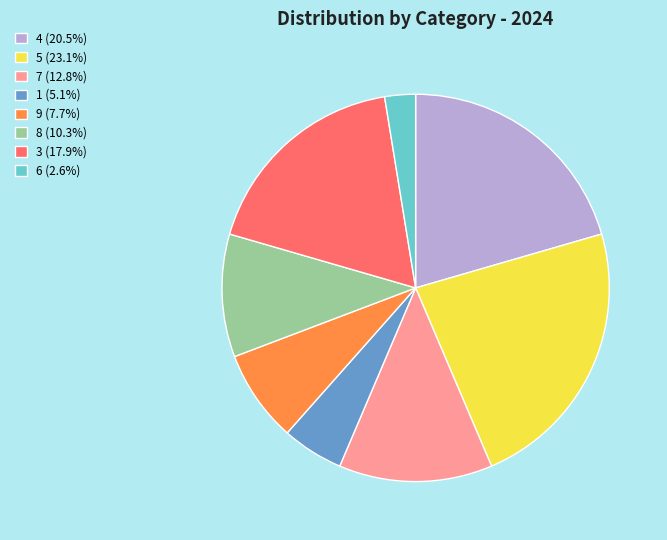

Approximately how many times larger is the value at 8 (10.3%) compared to 6 (2.6%)?

4.0